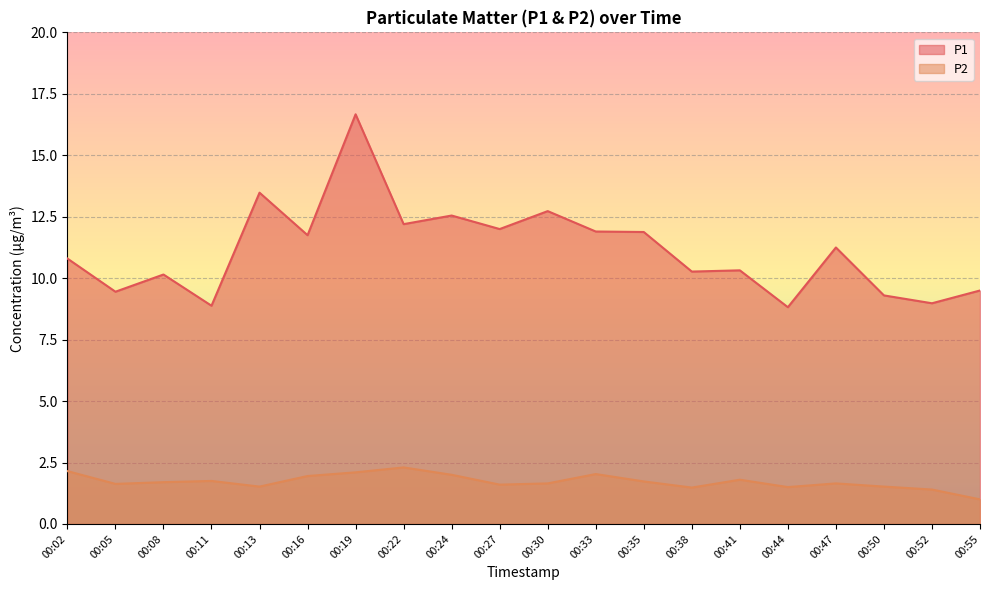

True or false: P2 has a value of 2.0 at 00:44.

False